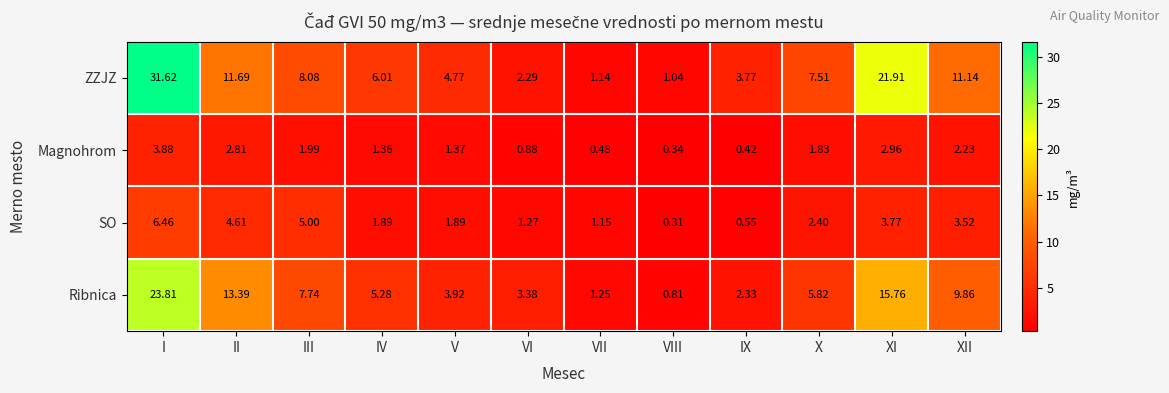

At which label does Ribnica reach its minimum?

VIII